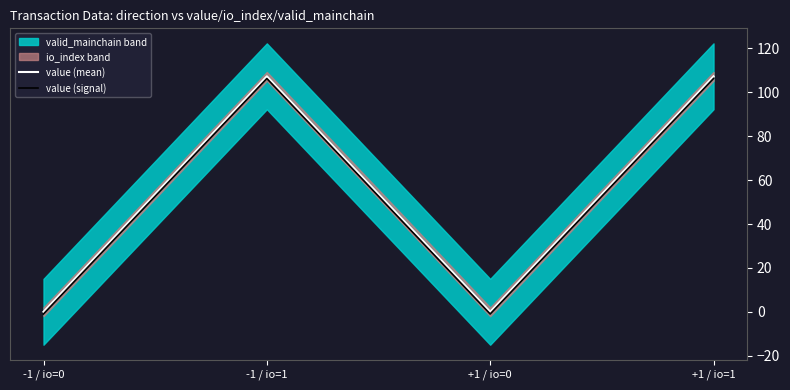

True or false: value (signal) and value (mean) cross at least once.

False